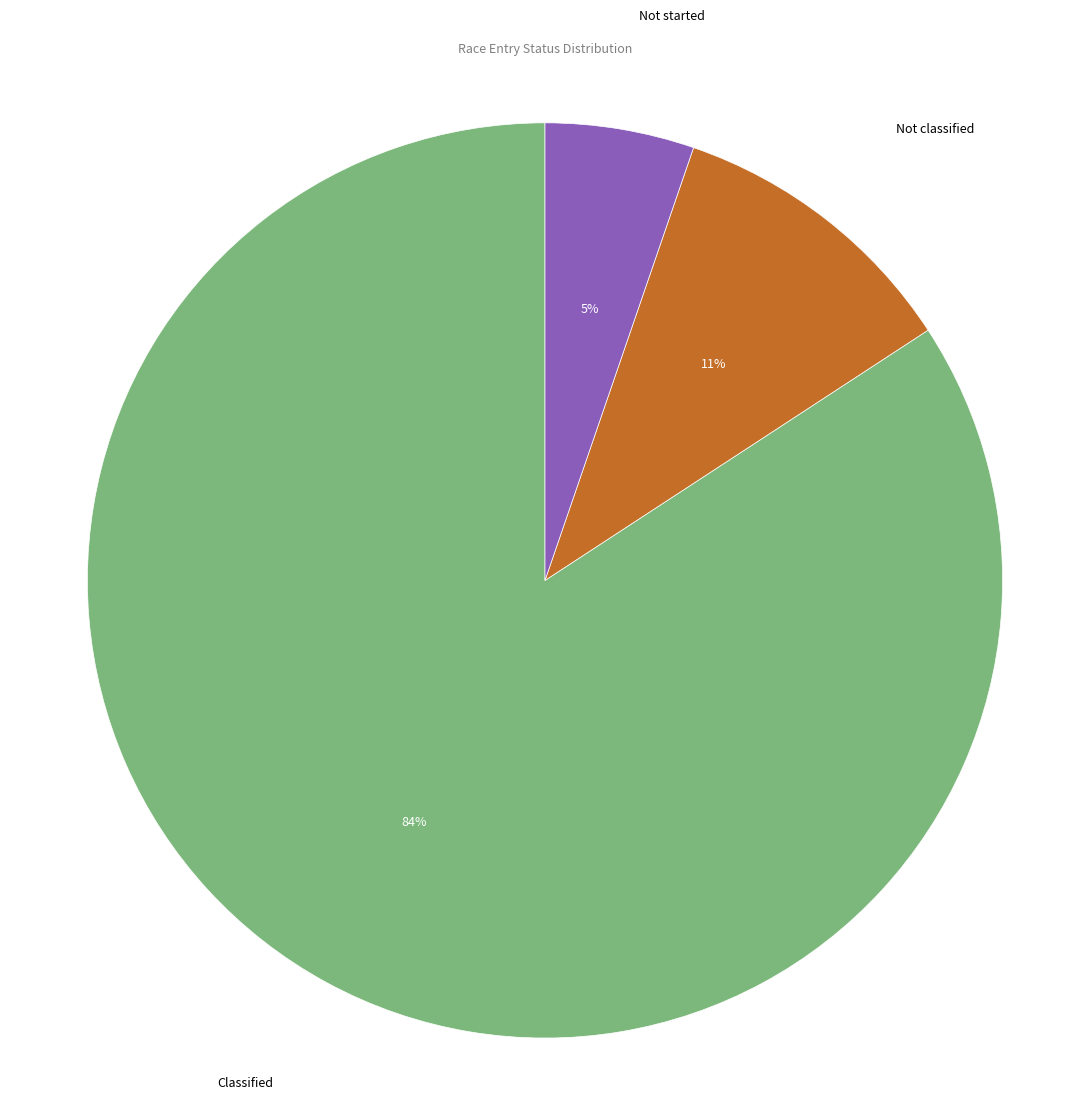

What is the largest slice in the pie chart?

Classified